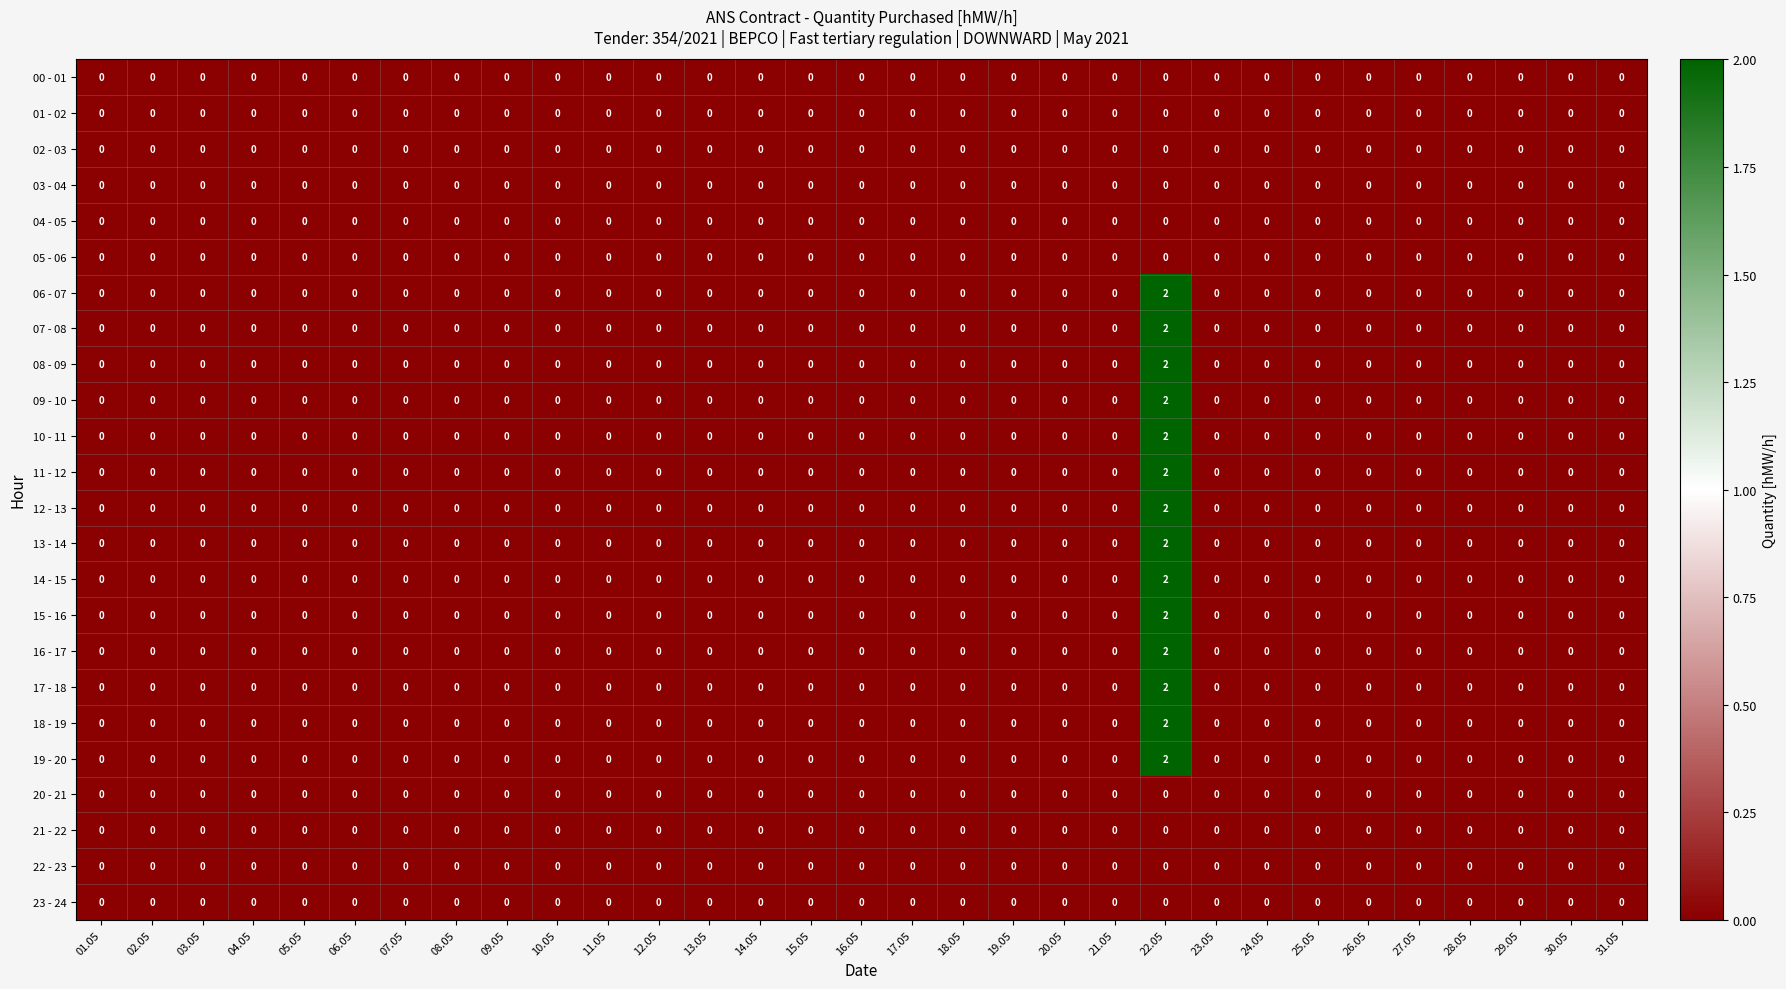

Which category has the highest value across all series?

22.05